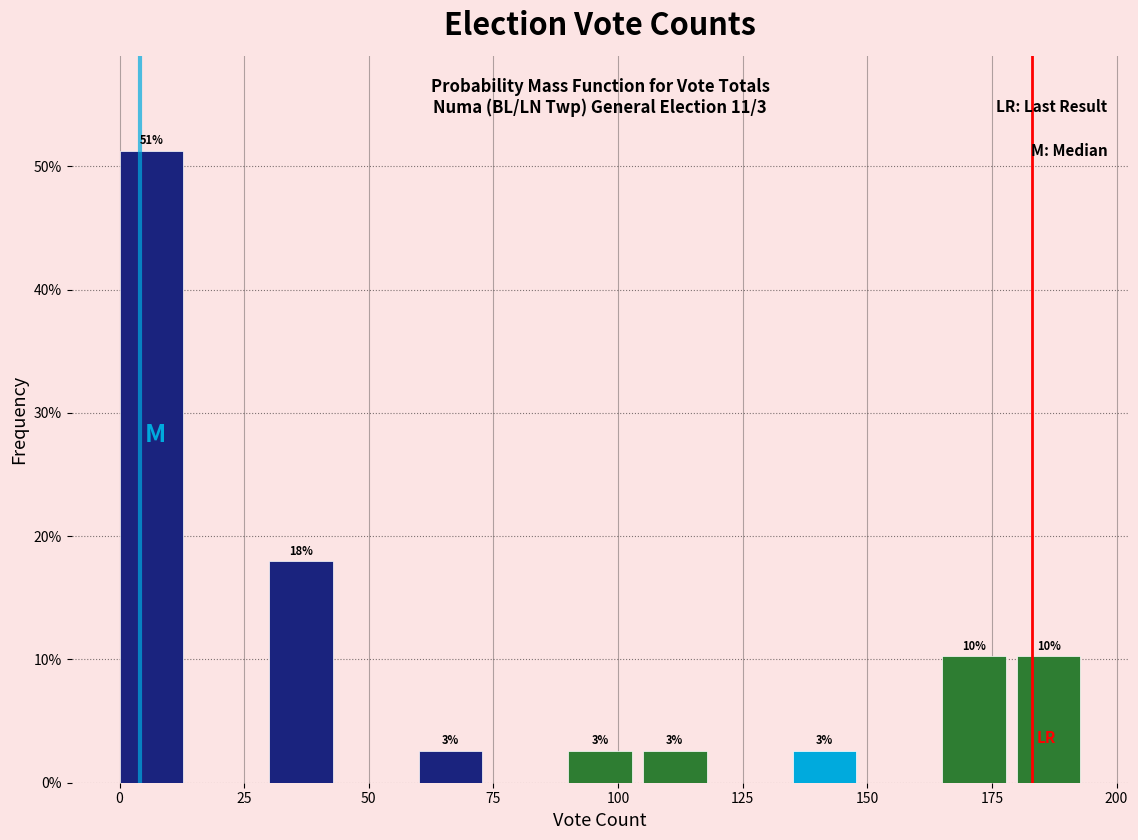

Read against the x-axis, roughly where is the centre of the tallest bar?

5